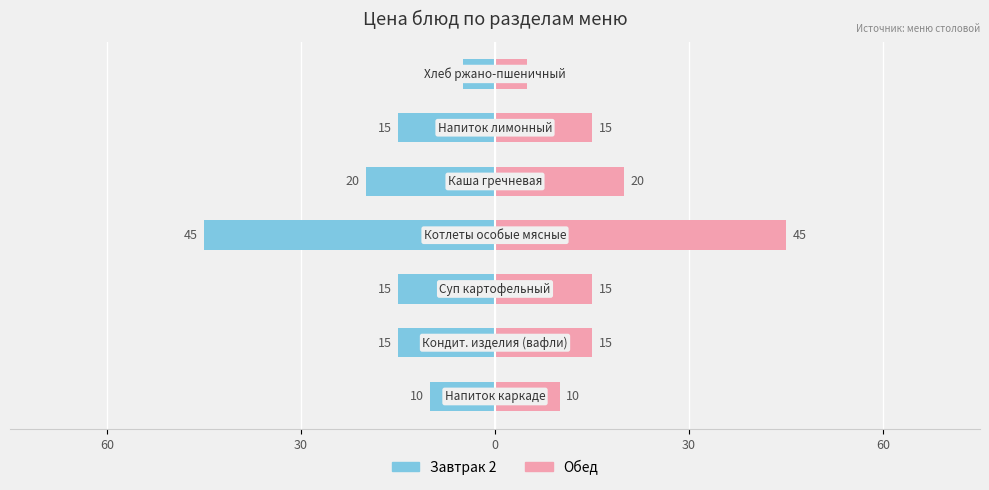

How many distinct data groups are displayed?

2